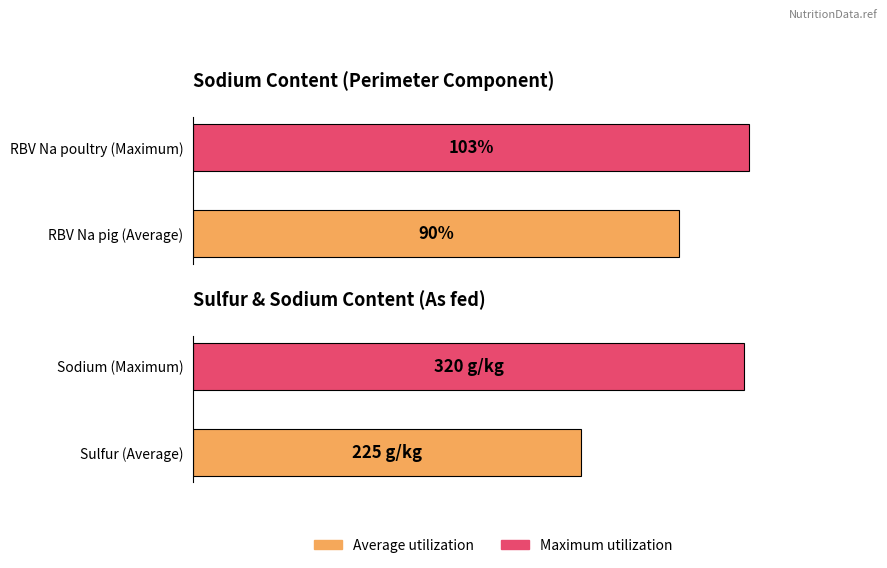

What are all the series names shown in the legend?

Average utilization, Maximum utilization